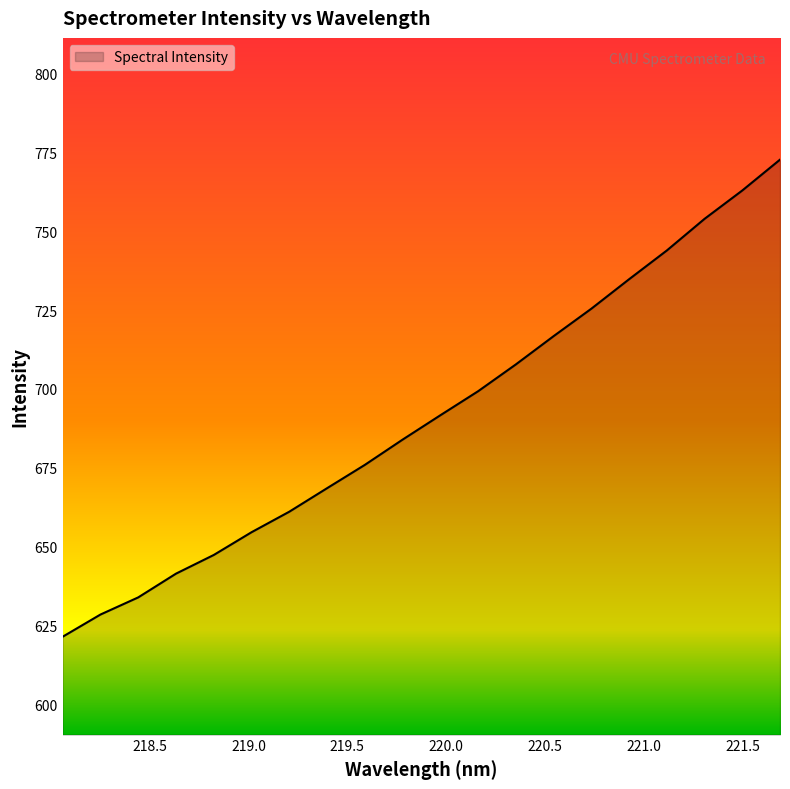

What is the greatest value displayed?

772.8